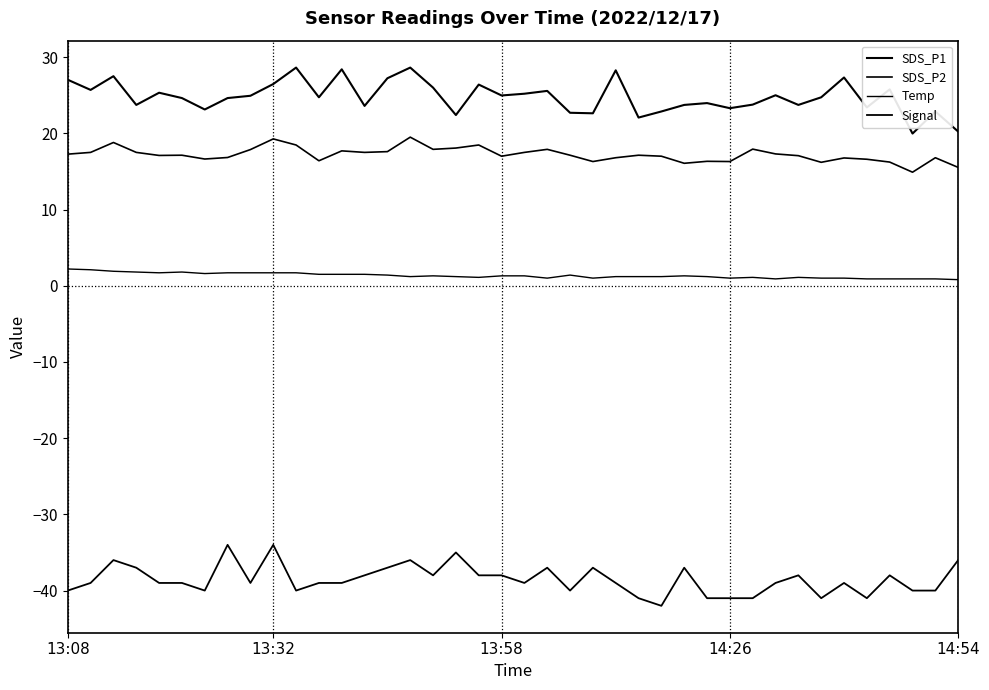

List the series in order of their peak value, lowest first.

Signal, Temp, SDS_P2, SDS_P1